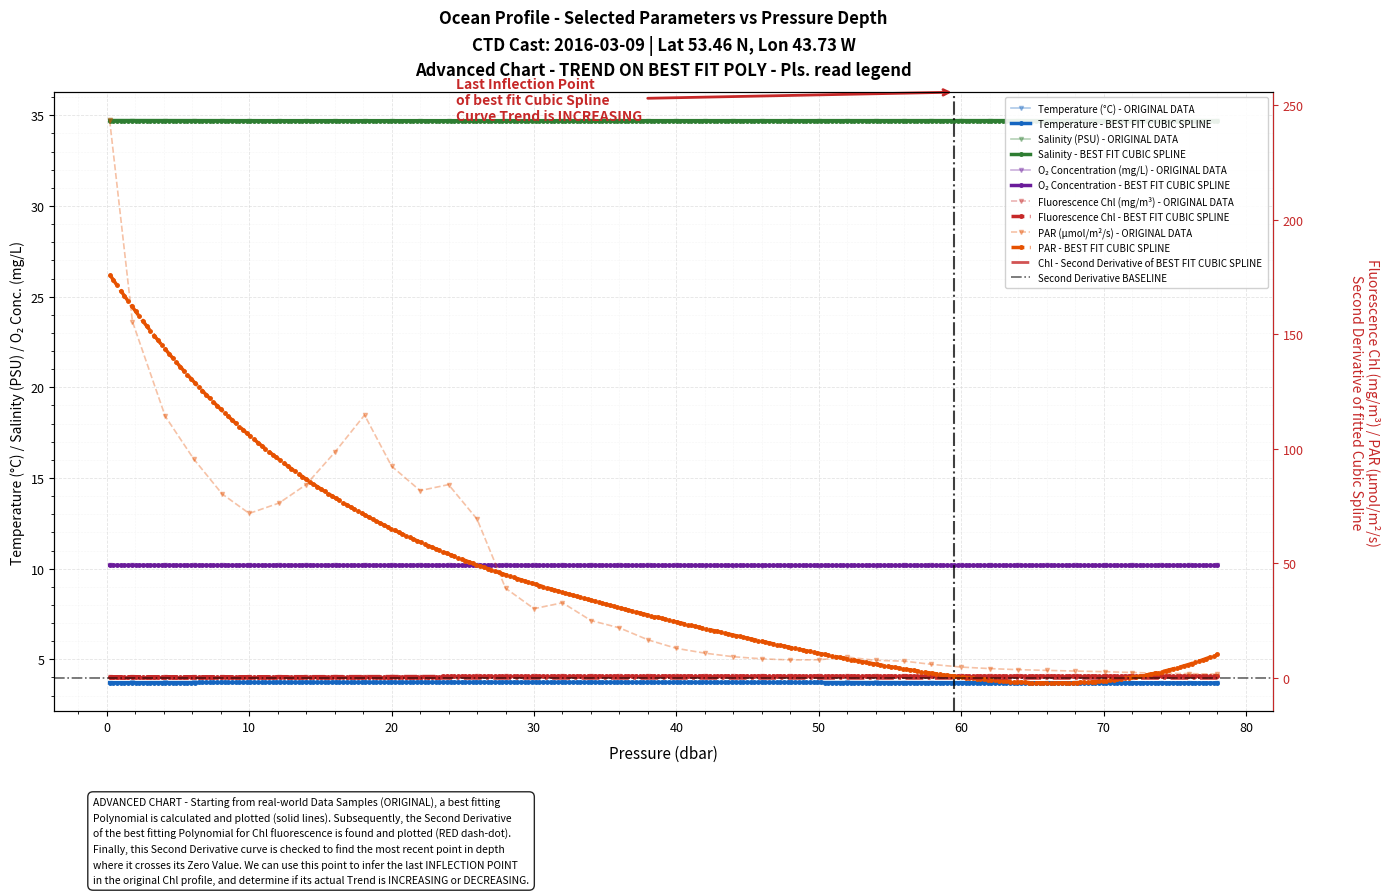

What is the total value across all series at 50?

125.1